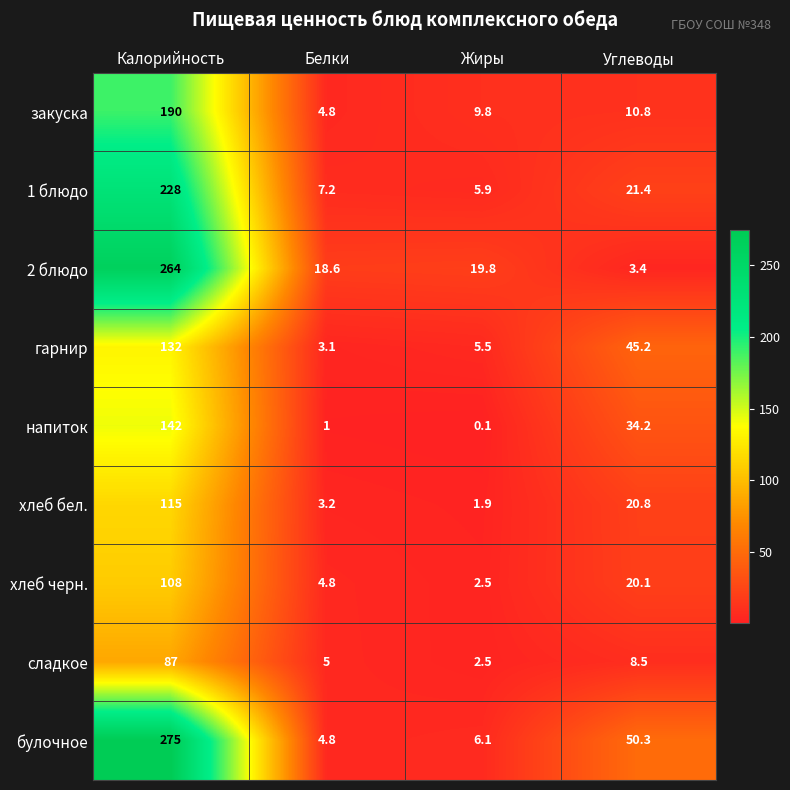

What is the difference between the хлеб бел. values at Углеводы and Жиры?

18.9